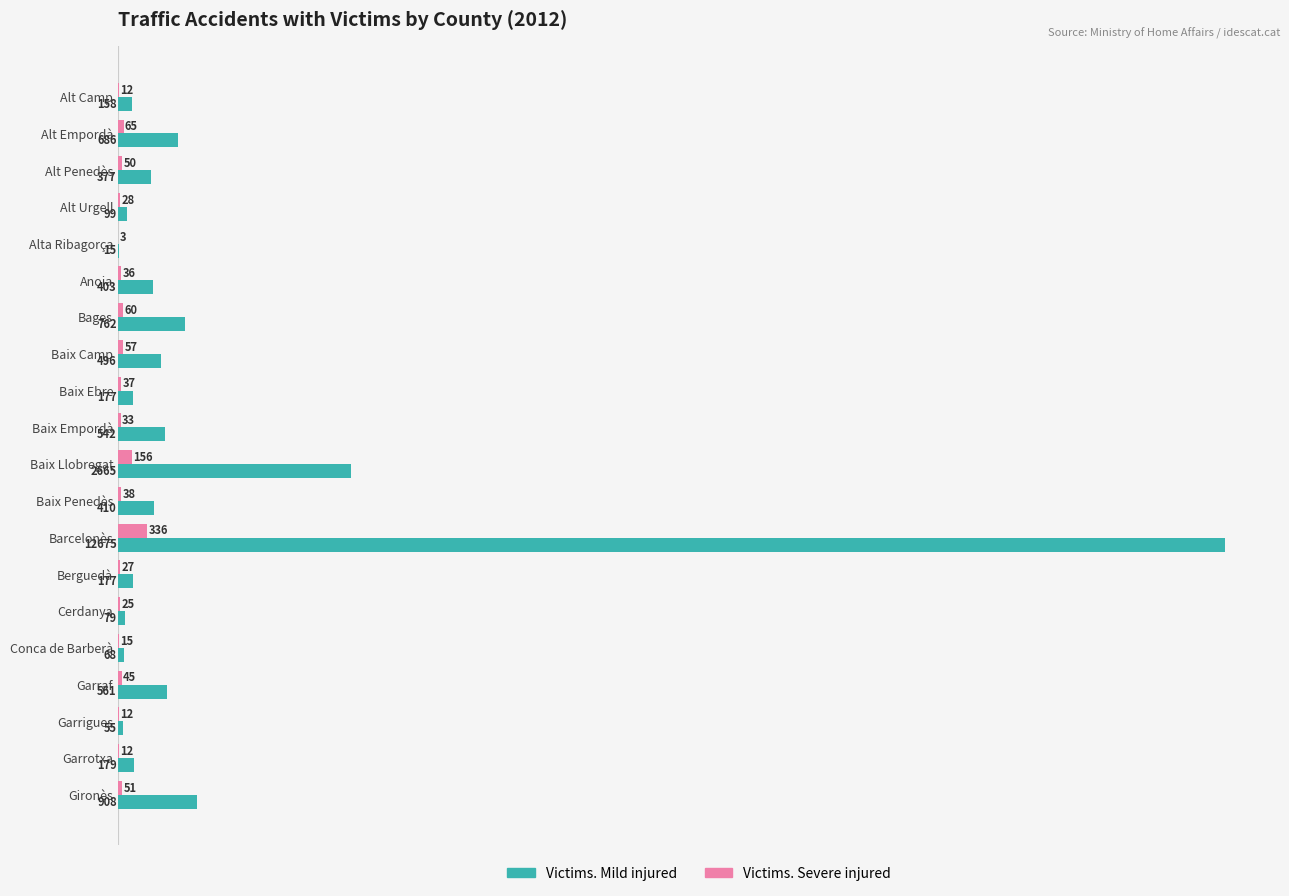

The value of Victims. Mild injured at Baix Llobregat is 2665. True or false?

True